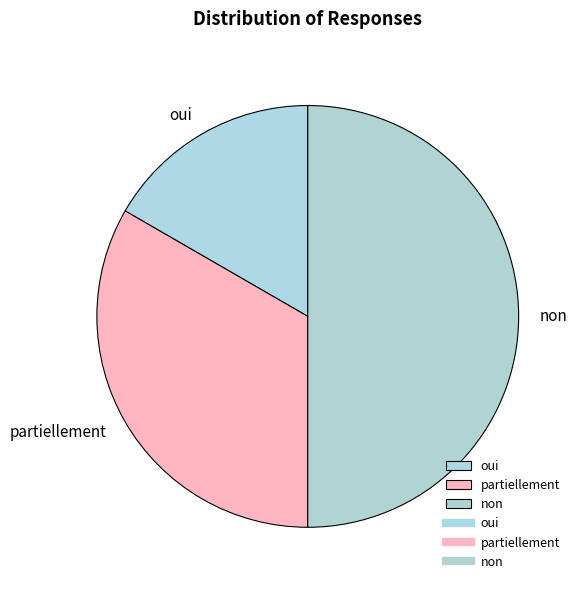

How many slices are in this pie chart?

3